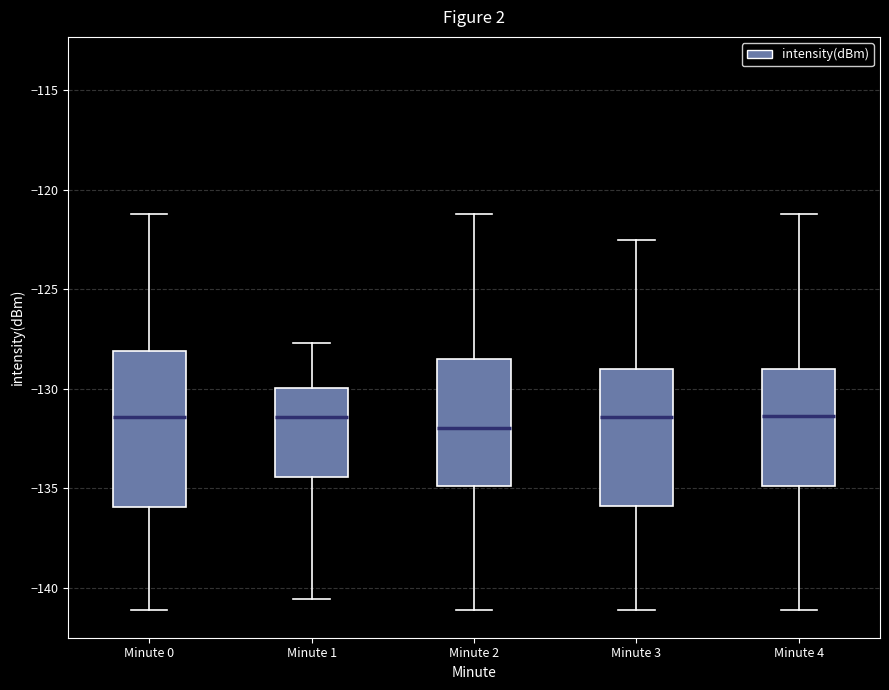

Reading left to right, transcribe this box plot: for each box, give where its median line is, the range the box spans, and where its two whiskers end, as read against the y-axis. The values are not printed on the chart, so give them approximately, as read against the axis.

Minute 0: median -131.5, box -136.0 to -128.0, whiskers -141.0 to -121.0
Minute 1: median -131.5, box -134.5 to -130.0, whiskers -140.5 to -127.5
Minute 2: median -132.0, box -135.0 to -128.5, whiskers -141.0 to -121.0
Minute 3: median -131.5, box -136.0 to -129.0, whiskers -141.0 to -122.5
Minute 4: median -131.5, box -135.0 to -129.0, whiskers -141.0 to -121.0